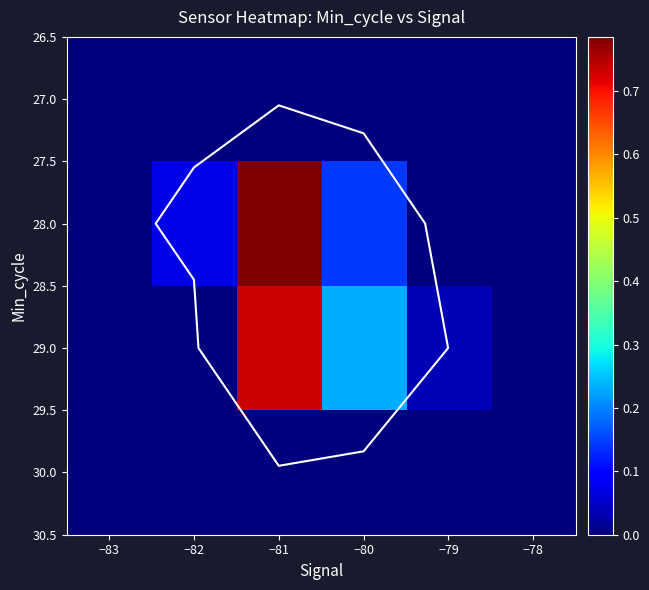

The value of 28.0 at −79 is 0.0. True or false?

True